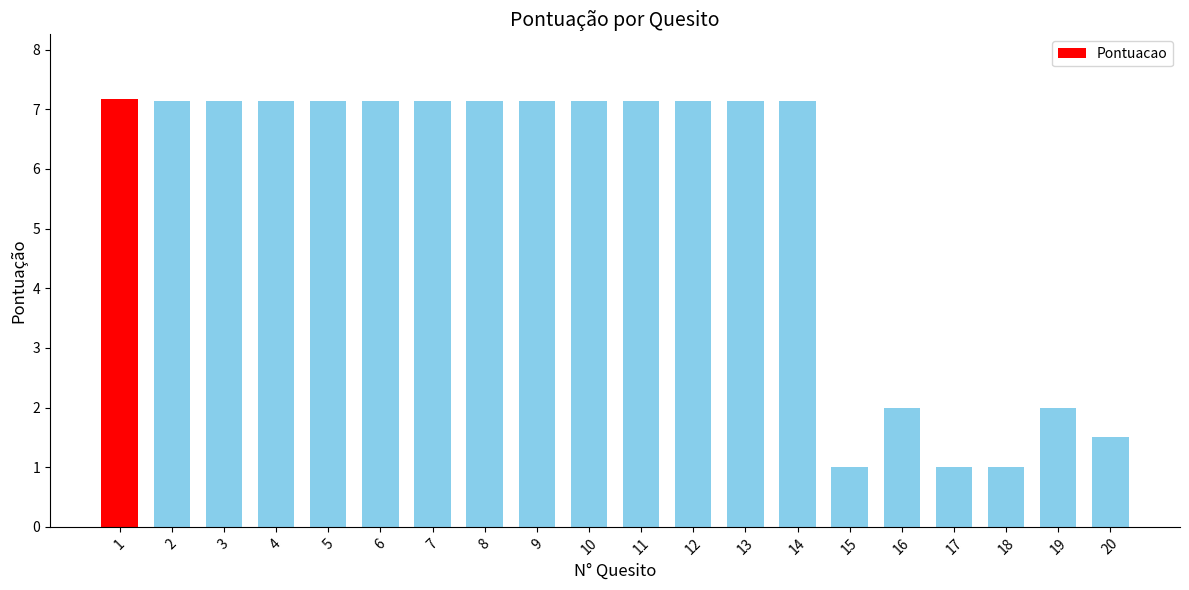

What is the sum of the values at 10 and 16?

9.1